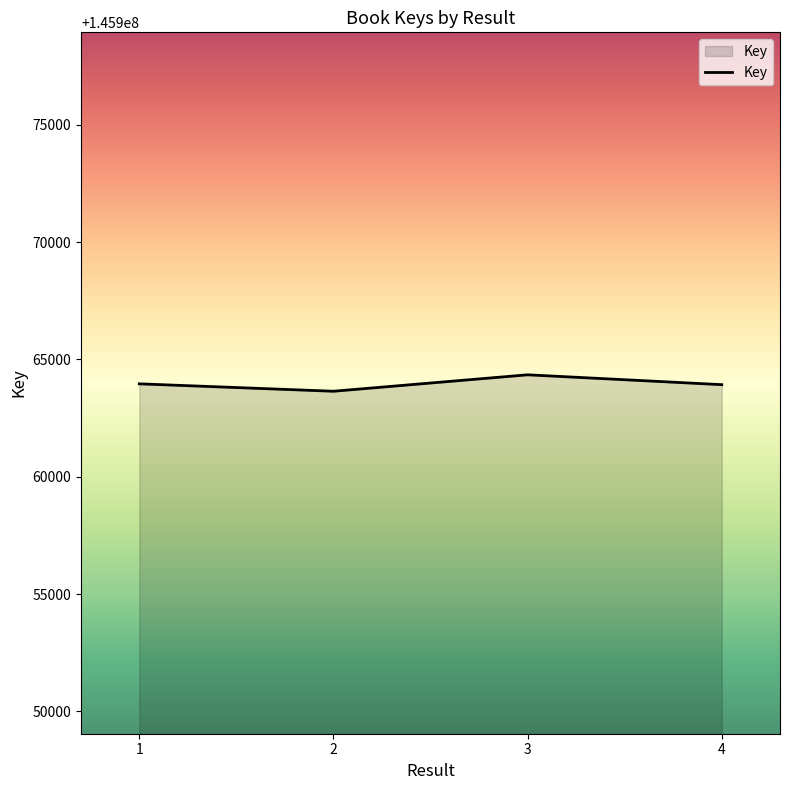

What is the smallest value displayed?

145963642